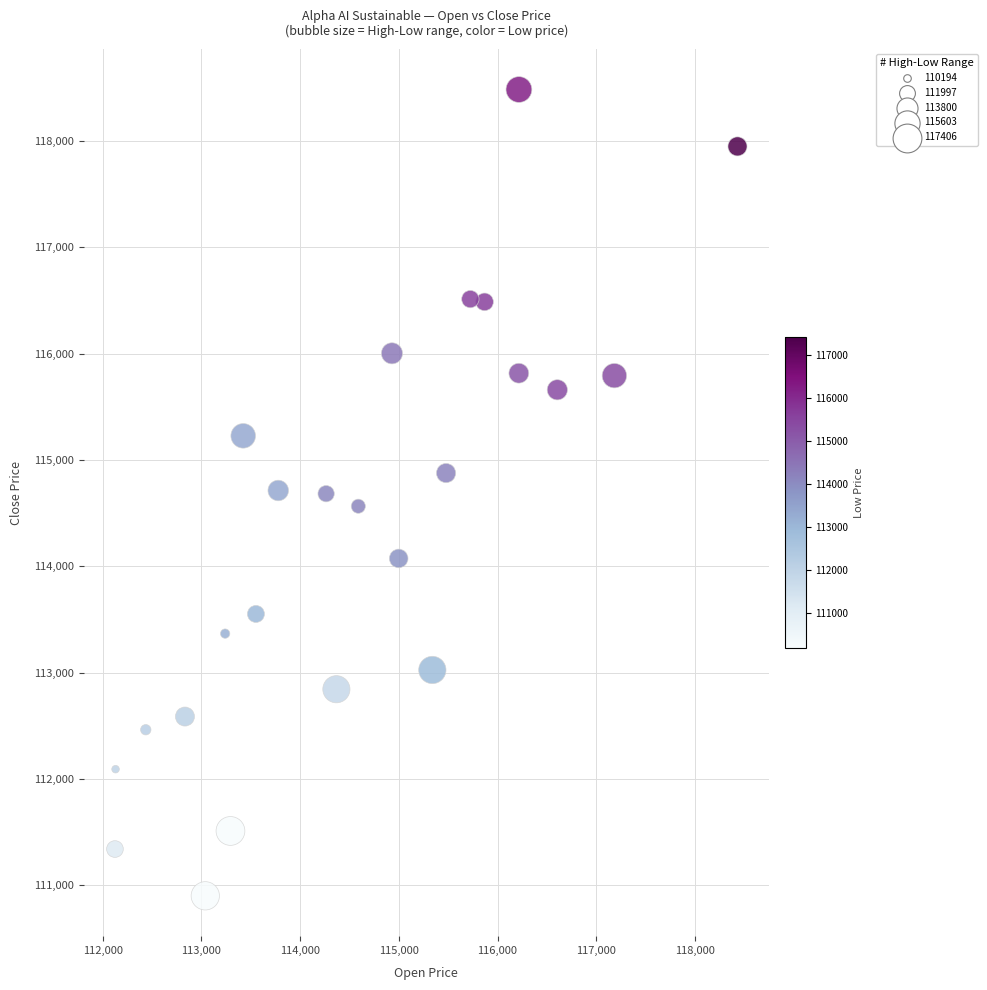

What is the range of Y values (max minus min)?

7583